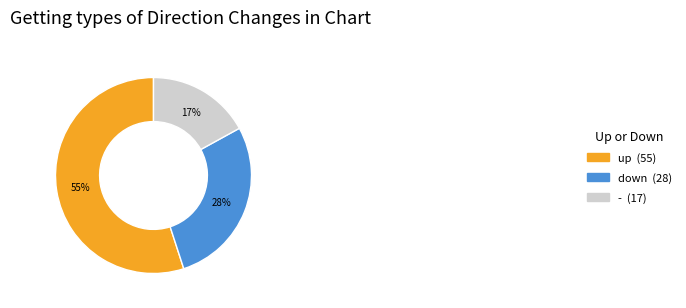

To the nearest percent, what is the combined percentage of down and up?

83%